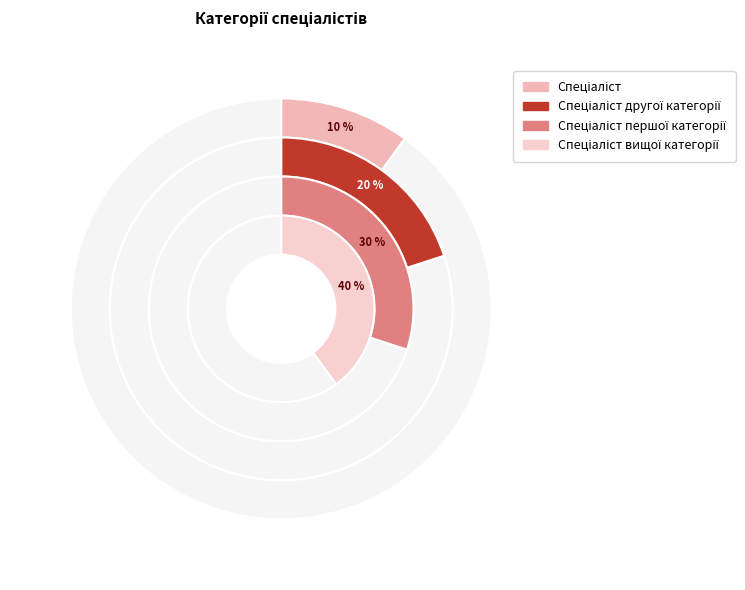

Count the number of slices in the pie.

4